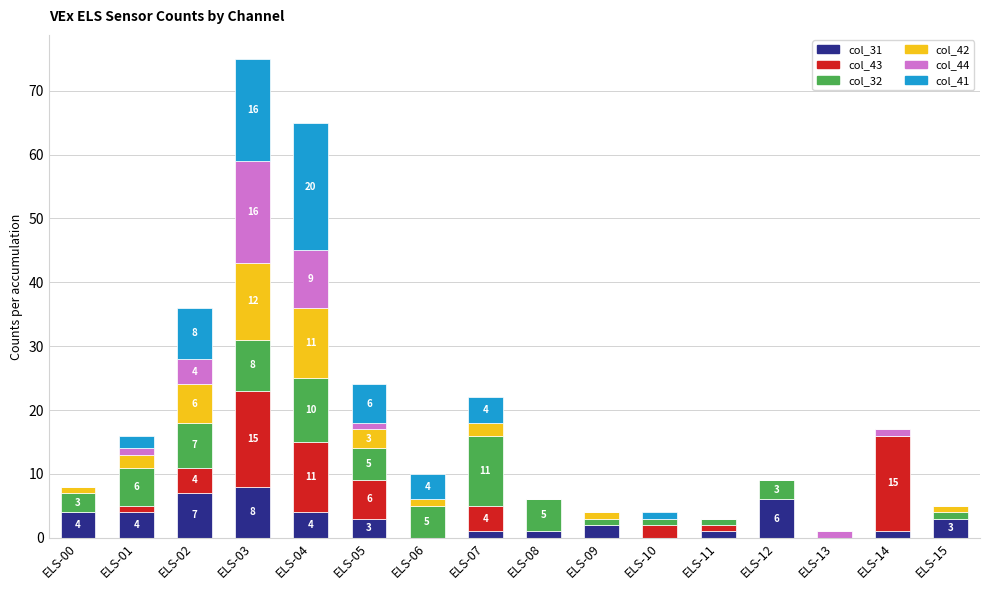

At which category is the sum across all series the highest?

ELS-03